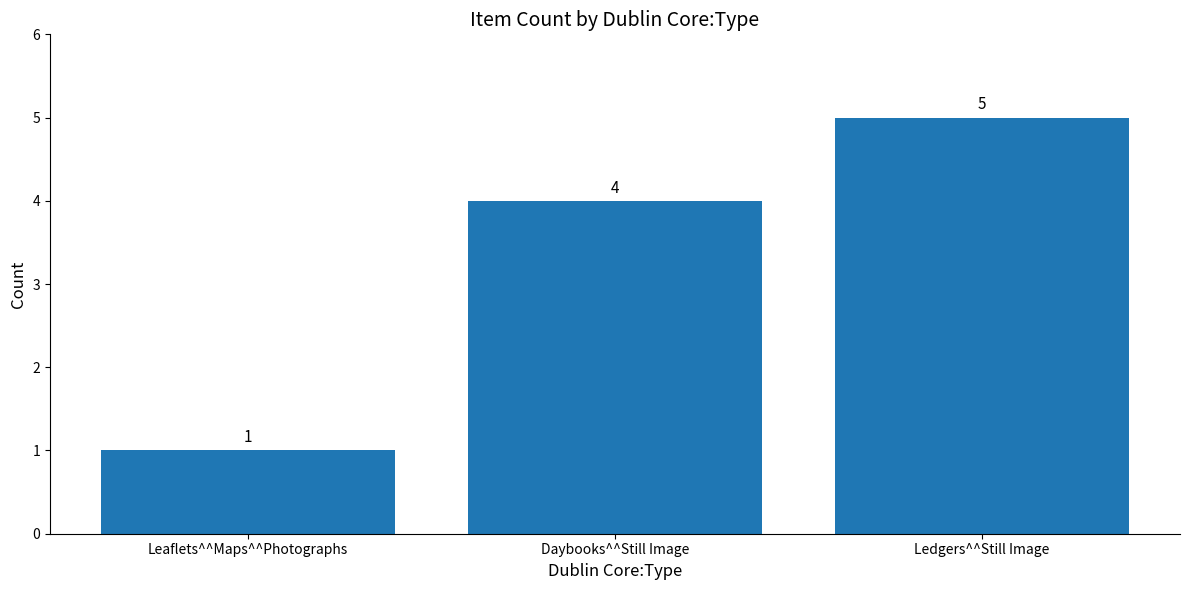

What is the change in value from Daybooks^^Still Image to Ledgers^^Still Image?

+1